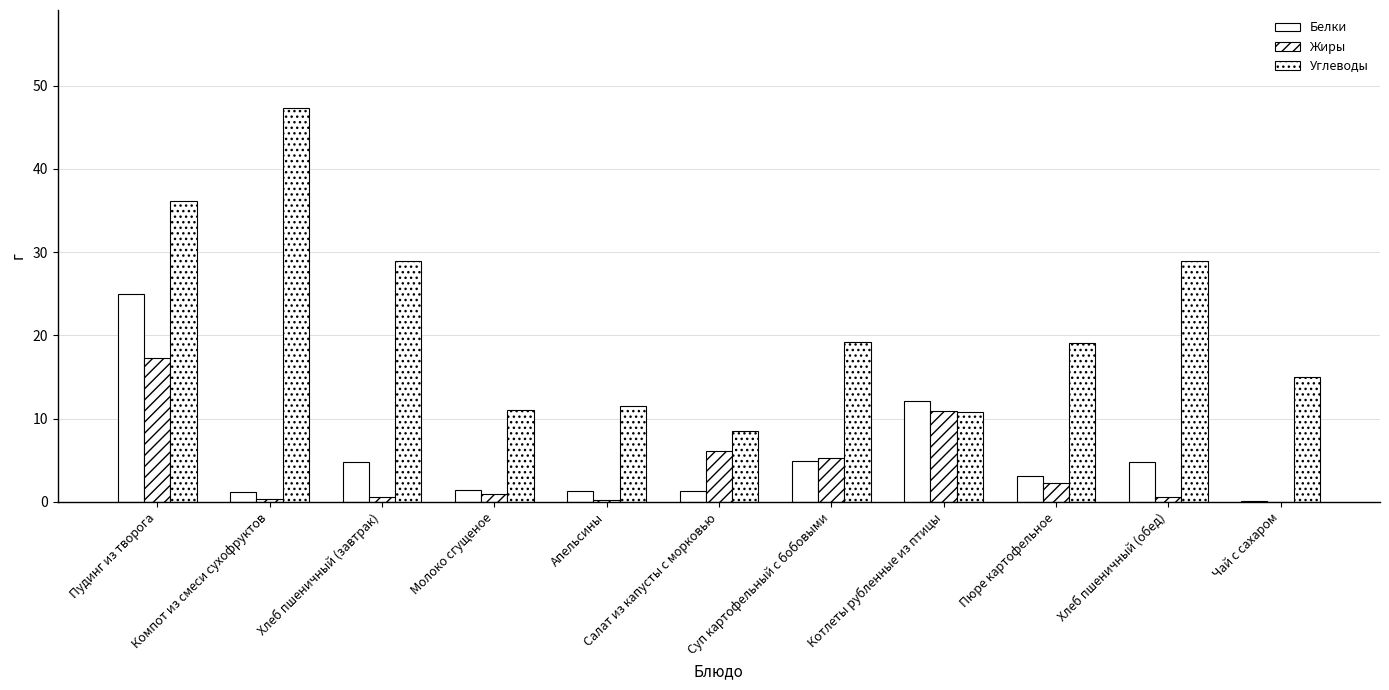

How many series are shown in this chart?

3